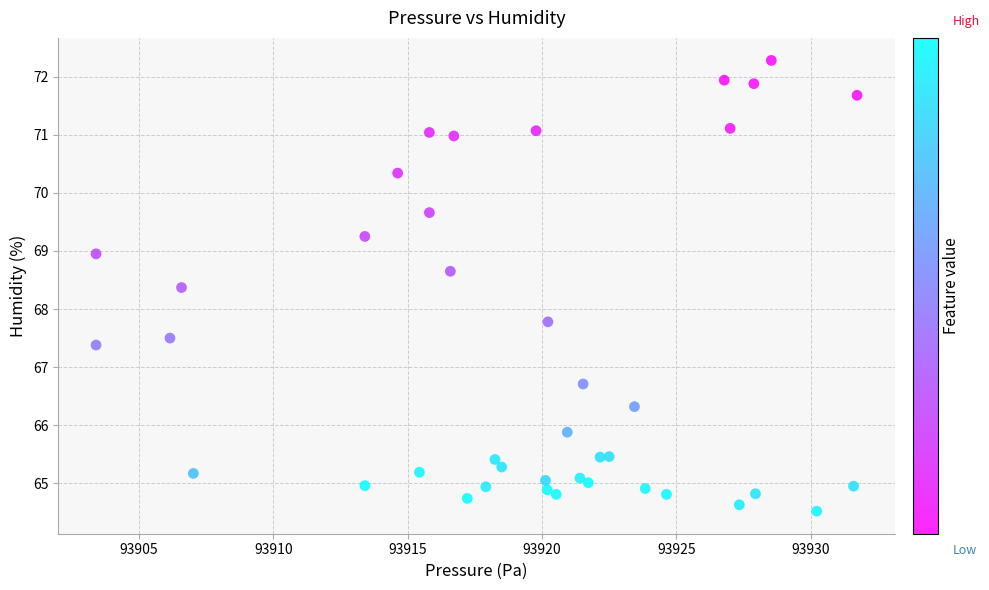

What Y value in the scatter plot is closest to 68?

67.8